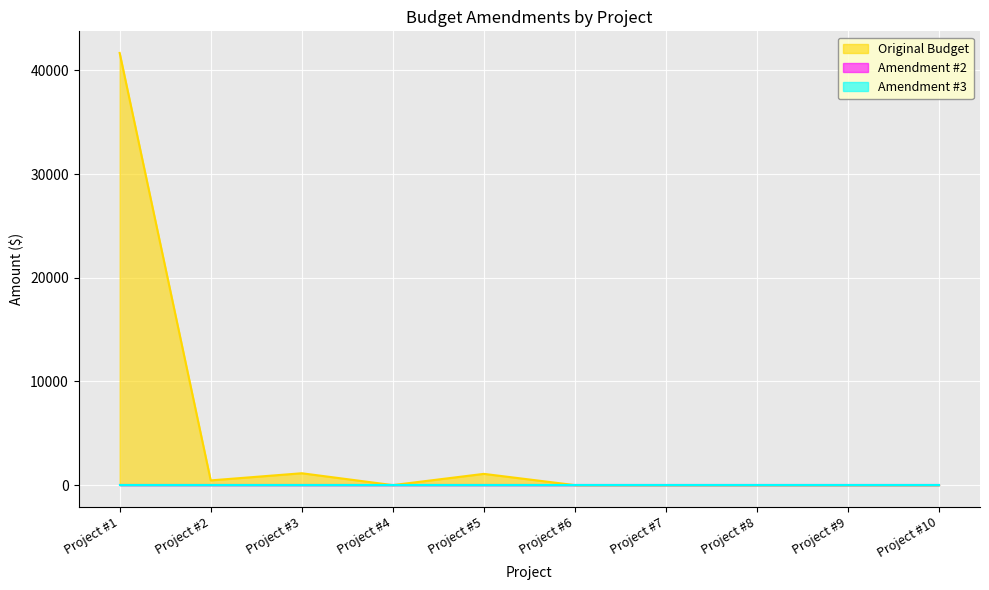

Does the chart display data point markers on the line(s)?

No